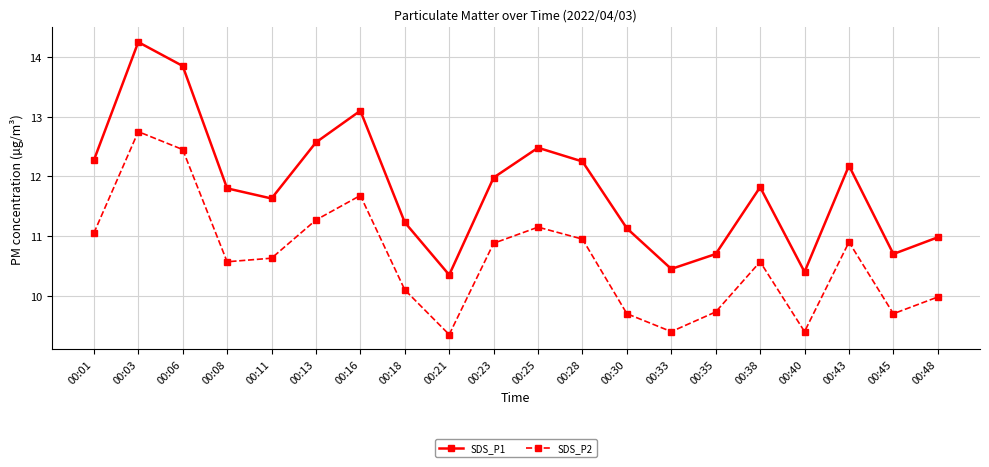

How many interior local valleys does the SDS_P1 series have?

5